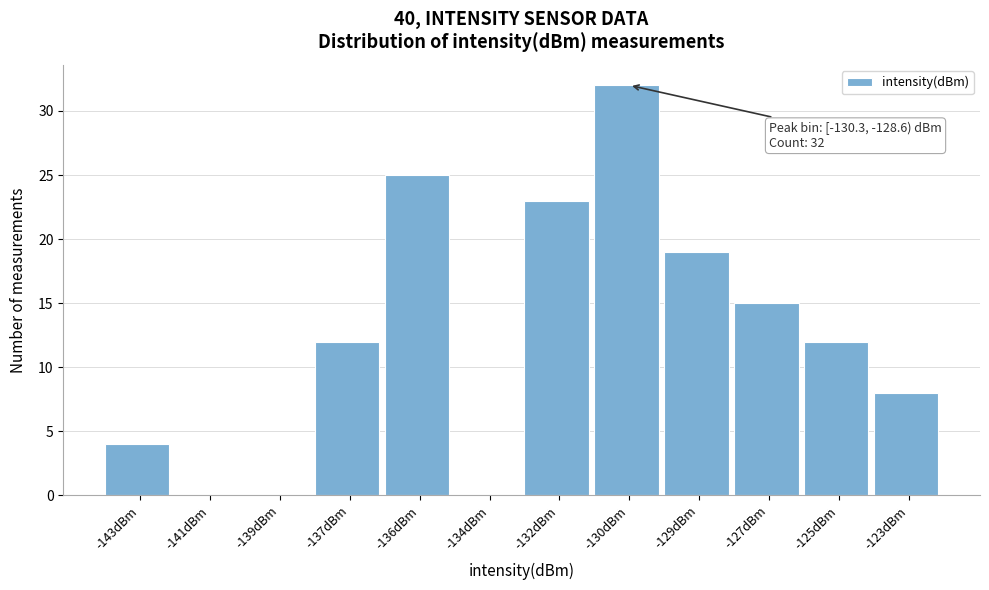

Reading left to right, extract all data points from this chart.

-143dBm=4	-141dBm=0	-139dBm=0	-137dBm=12	-136dBm=25	-134dBm=0	-132dBm=23	-130dBm=32	-129dBm=19	-127dBm=15	-125dBm=12	-123dBm=8